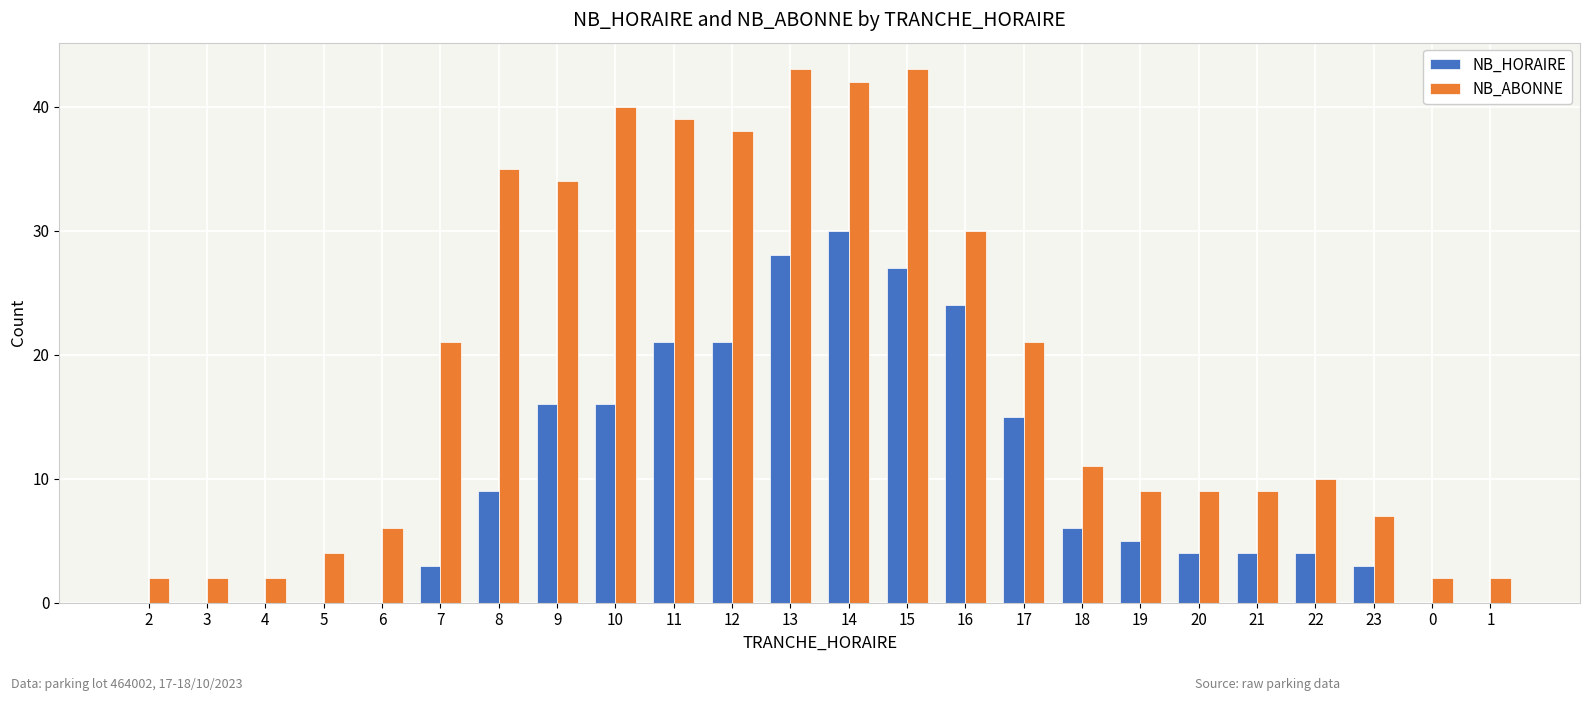

What are all the series names shown in the legend?

NB_HORAIRE, NB_ABONNE